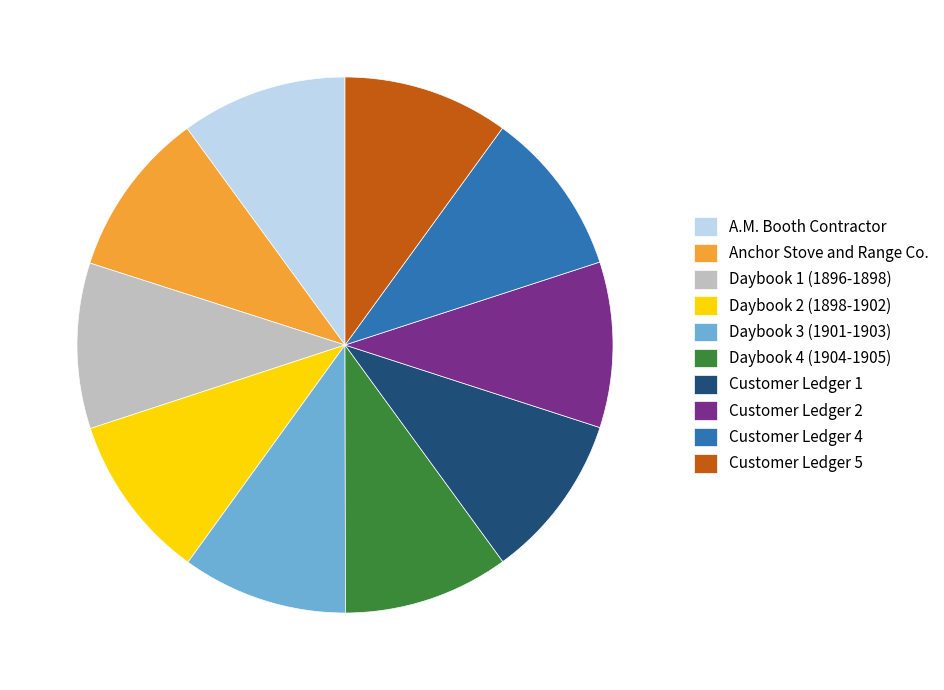

What is the ratio of the value at Daybook 2 (1898-1902) to the value at Customer Ledger 5?

1.0